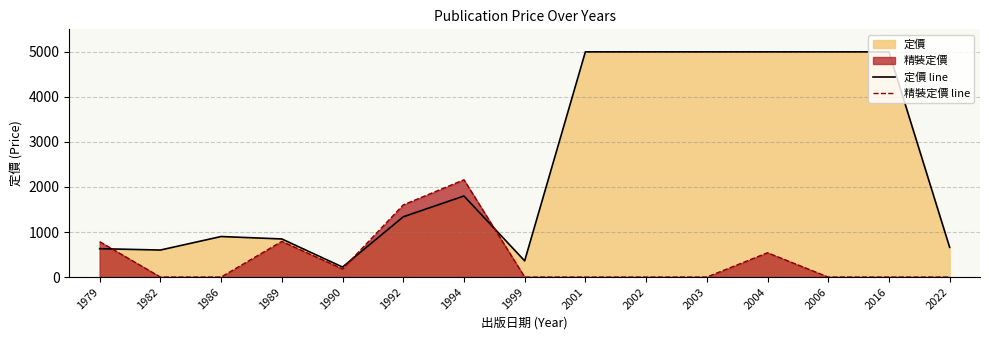

Read the 精裝定價 line value at 1989.

792